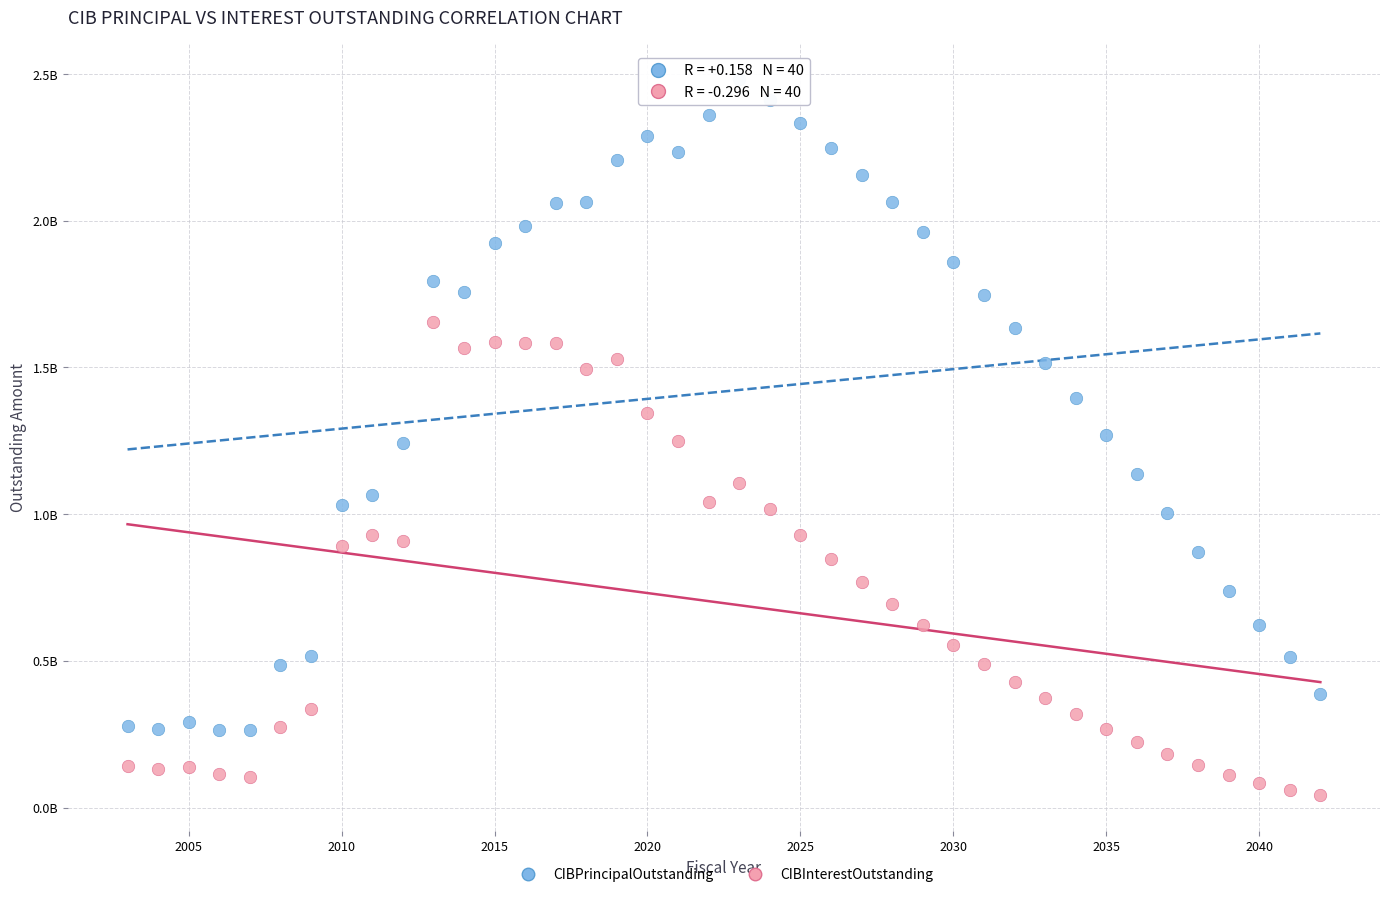

Which series contains the lowest Y value?

CIBInterestOutstanding